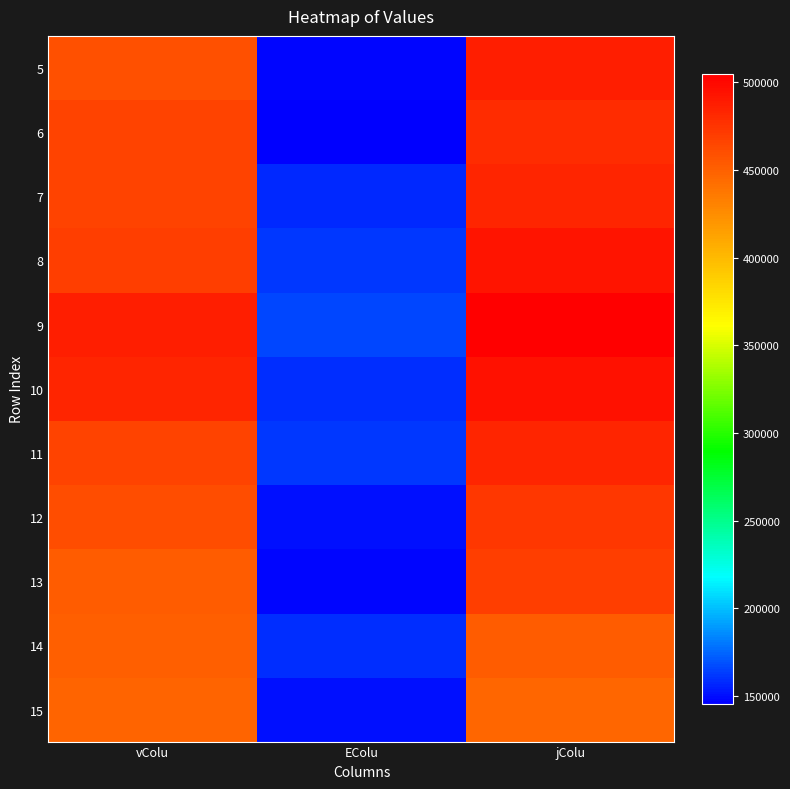

What is the spread (max minus min) of values at jColu?

58123